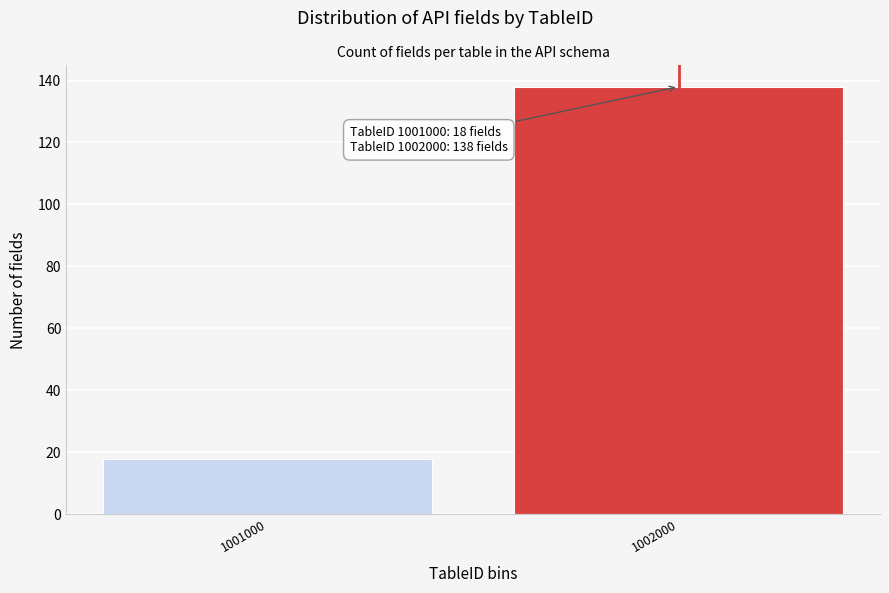

Reading left to right, extract all data points from this chart.

1001000=18	1002000=138